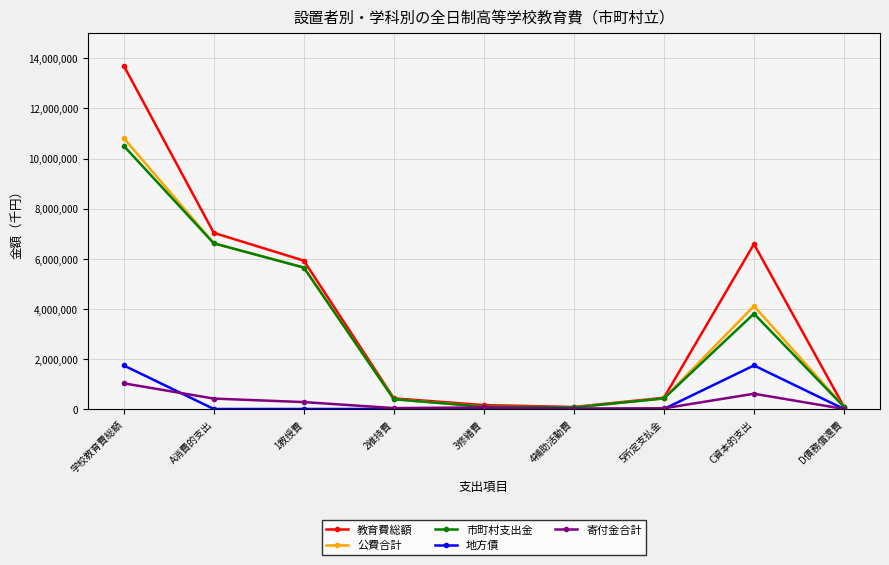

True or false: 寄付金合計 has more than 0 interior local peaks.

True